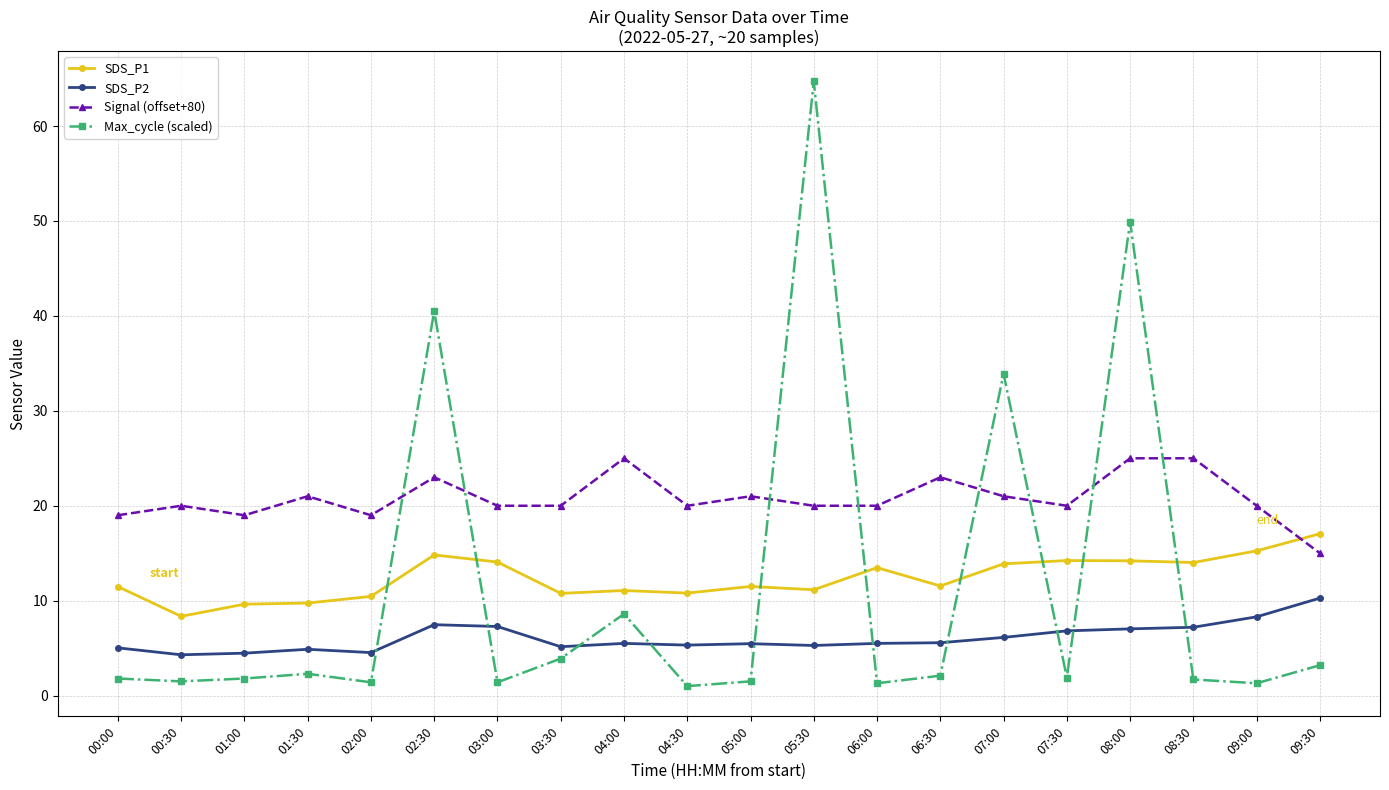

What is the value of the SDS_P2 point at the 17th from the left?

7.0